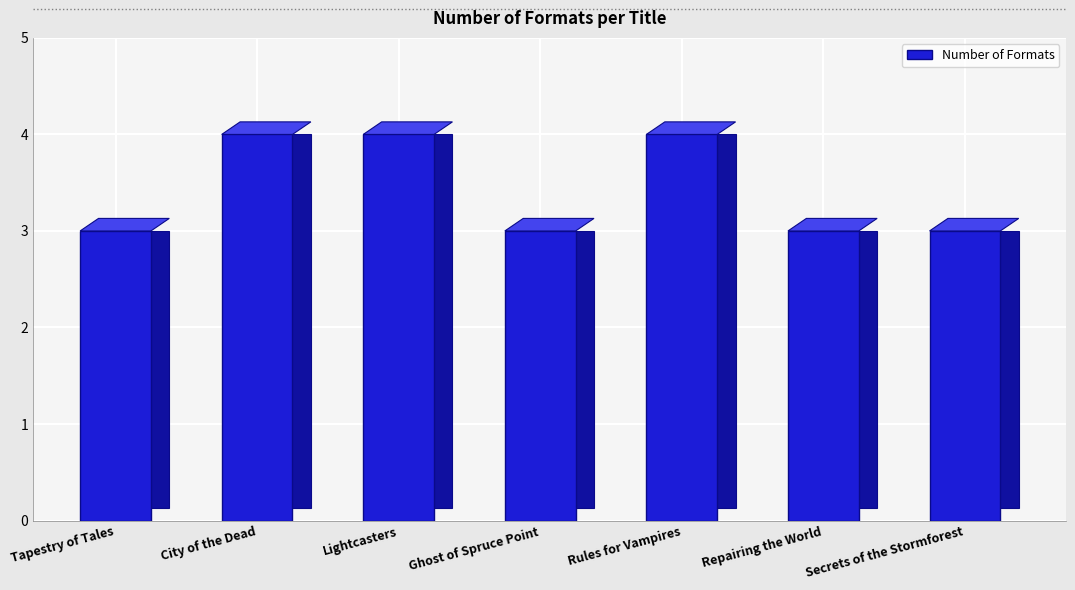

Is it true that the value at Lightcasters is 5?

False